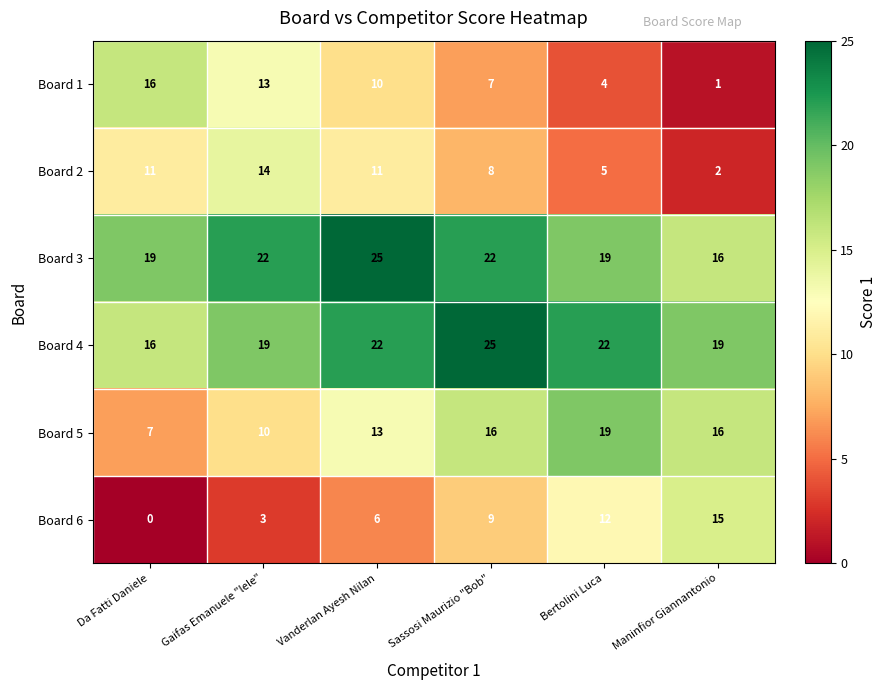

True or false: Board 6 has a value of 6 at Vanderlan Ayesh Nilan.

True